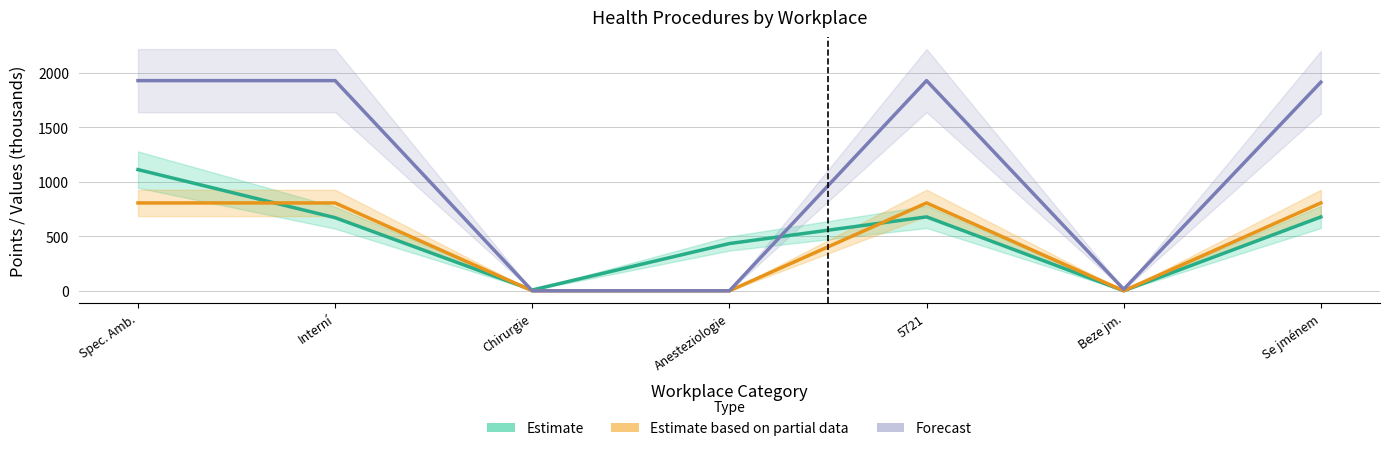

What is the total value across all series at 5721?

3410.1